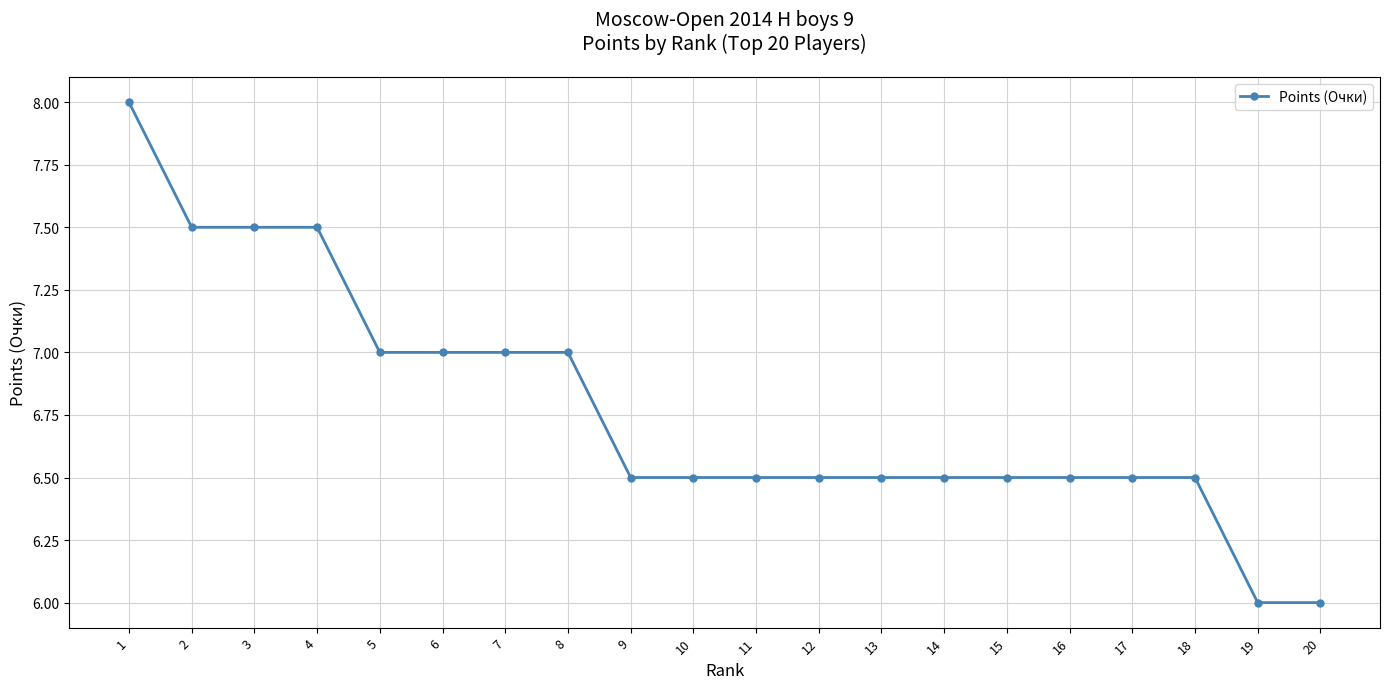

What is the sum of the values at 6 and 15?

13.5